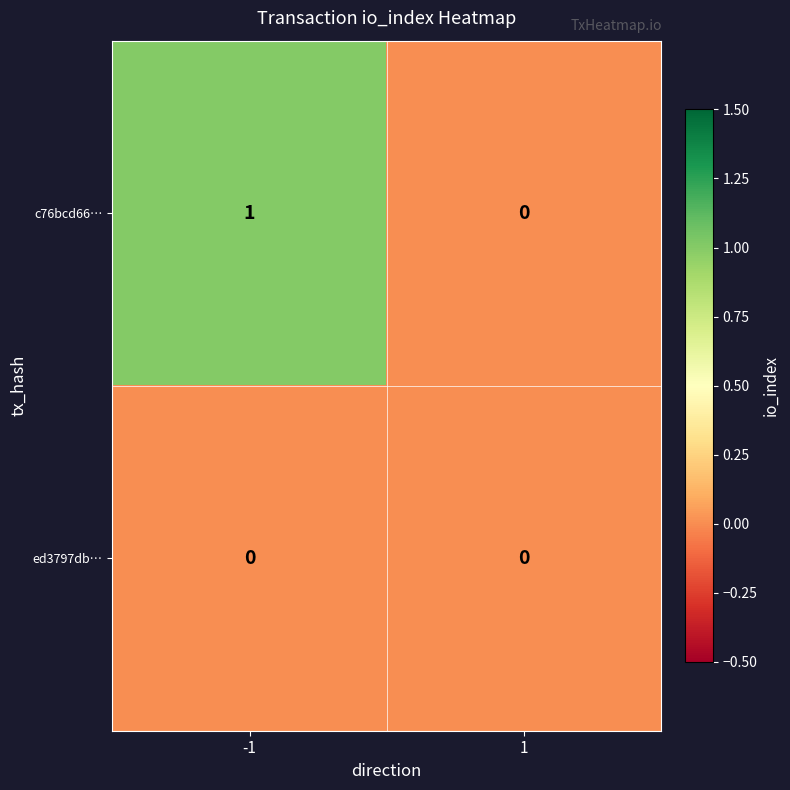

Count the number of categories in the chart.

2